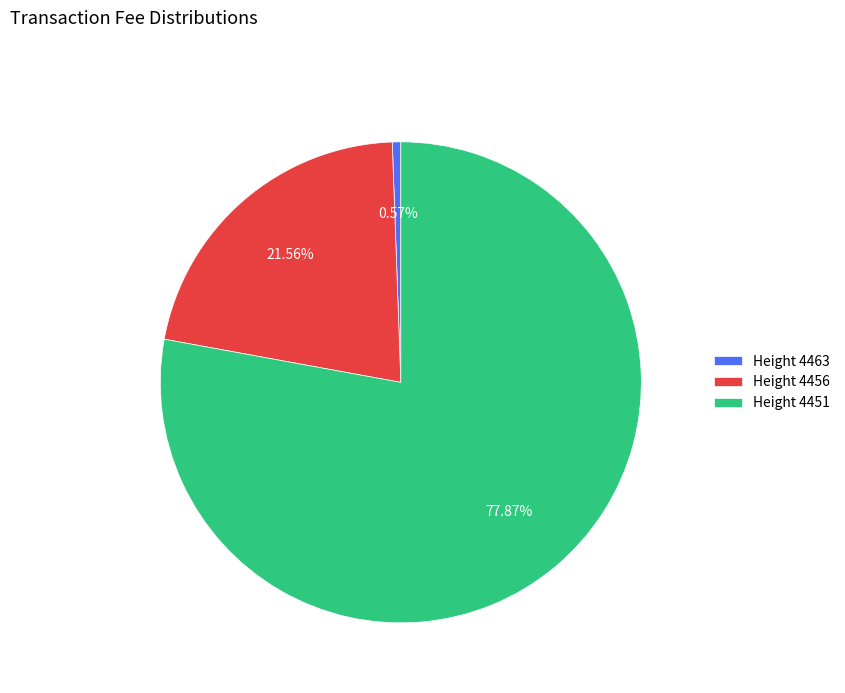

Between Height 4451 and Height 4463, which is larger?

Height 4451